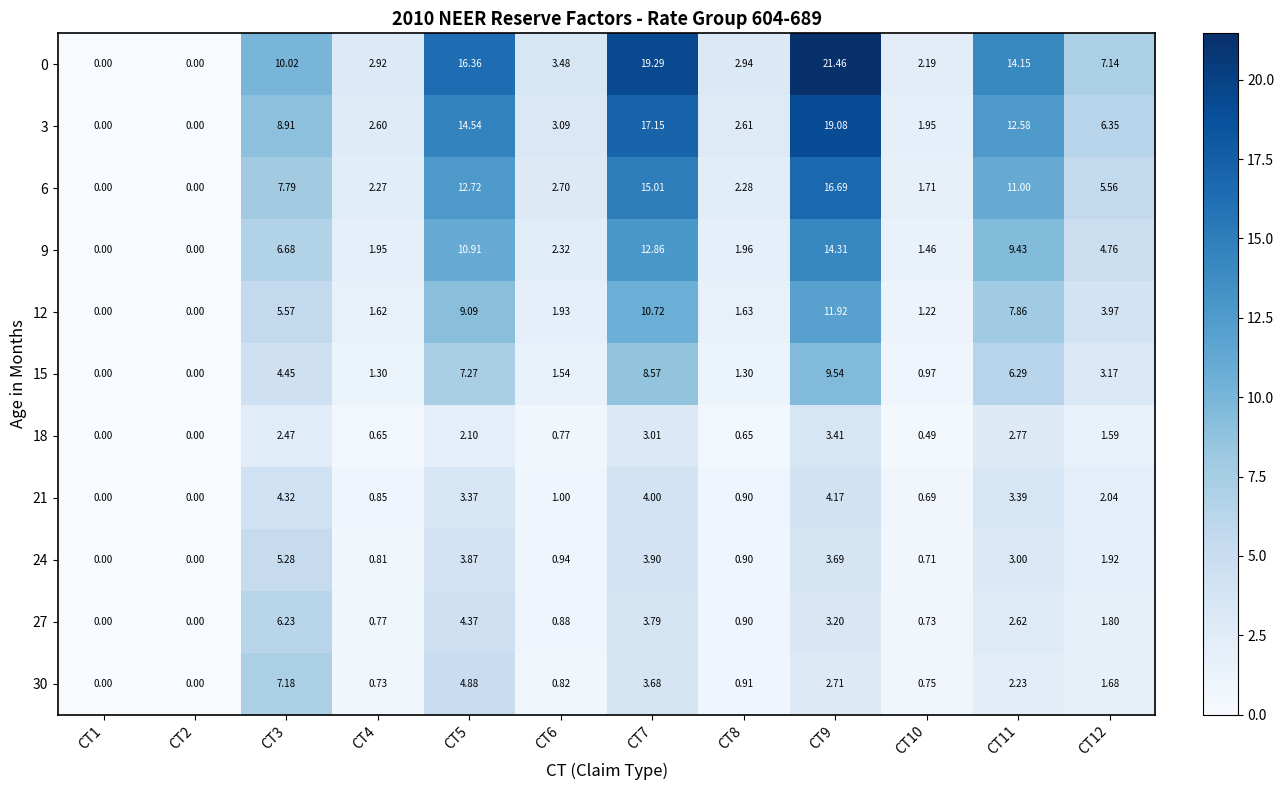

Is the value of 30 at CT4 greater than the value of 3 at CT5?

No